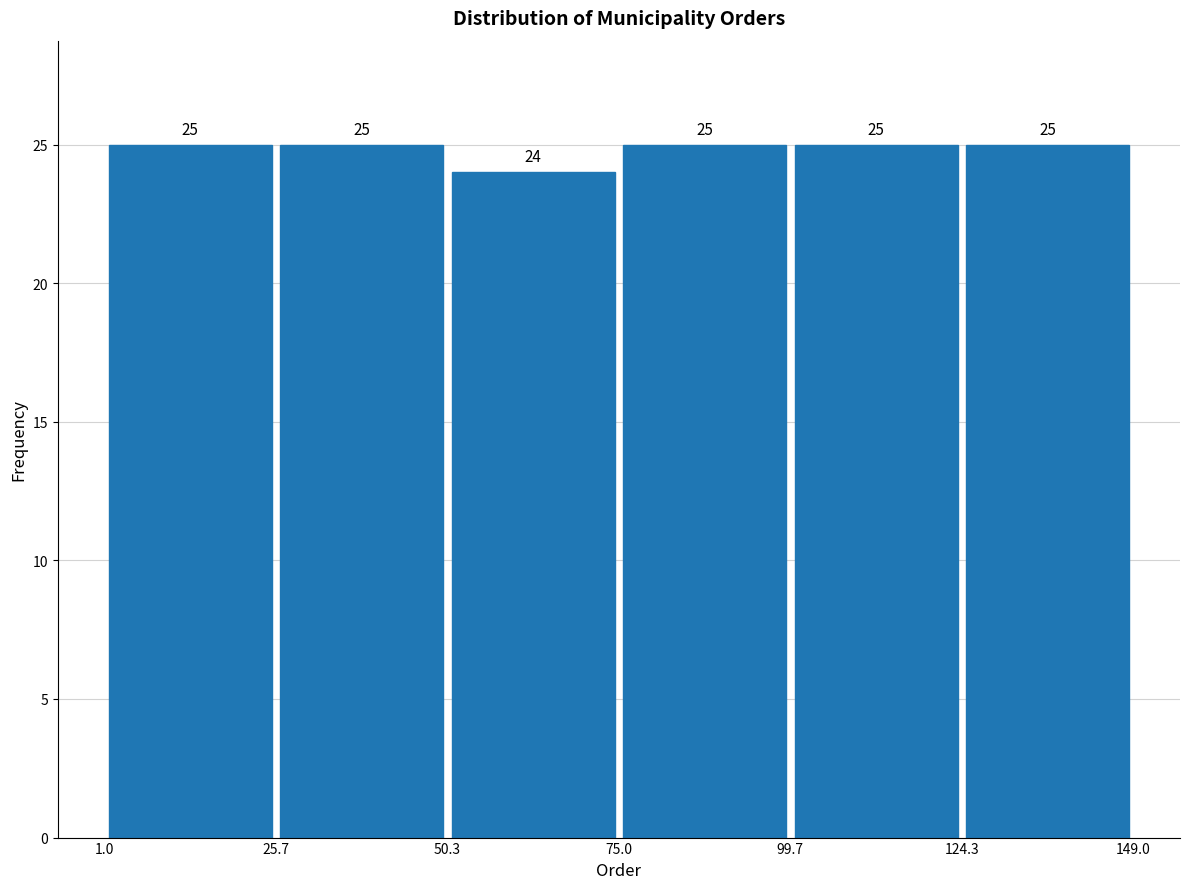

How tall is the bar that spans 25.7 to 50.3 on the x-axis?

25